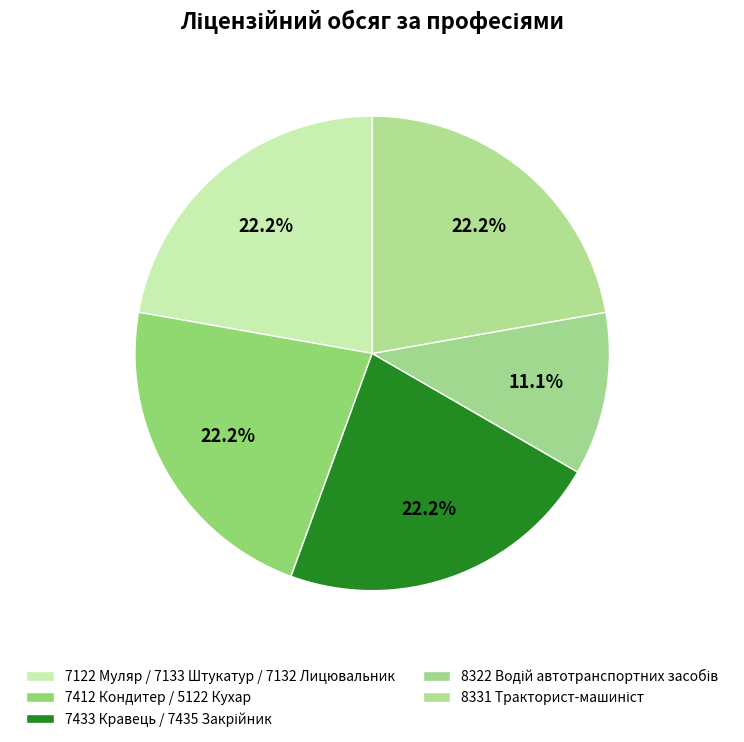

Does 8331 Тракторист-машиніст account for over 50% of the chart?

No